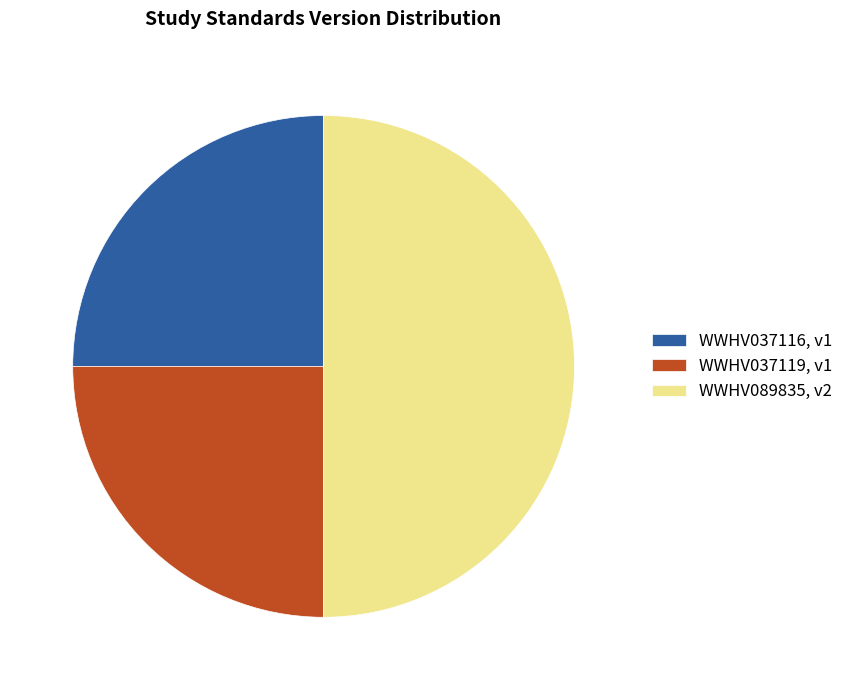

Is the sum of WWHV037119, v1 and WWHV089835, v2 greater than half?

Yes